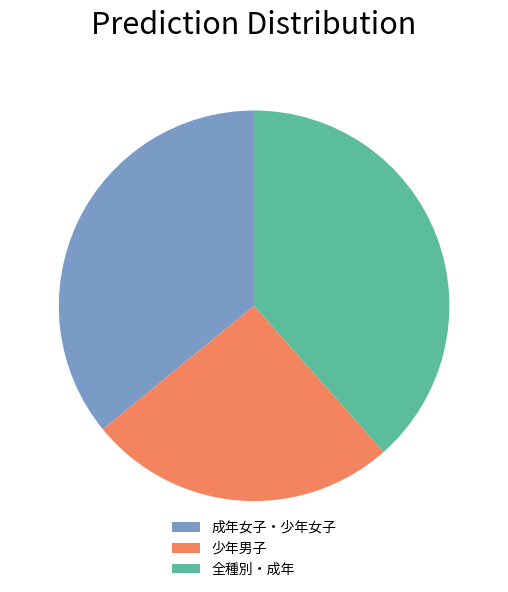

Is there any slice that represents more than half of the pie?

No